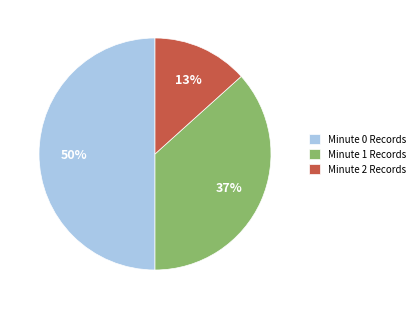

To the nearest percent, what percentage of the pie is Minute 1 Records?

37%